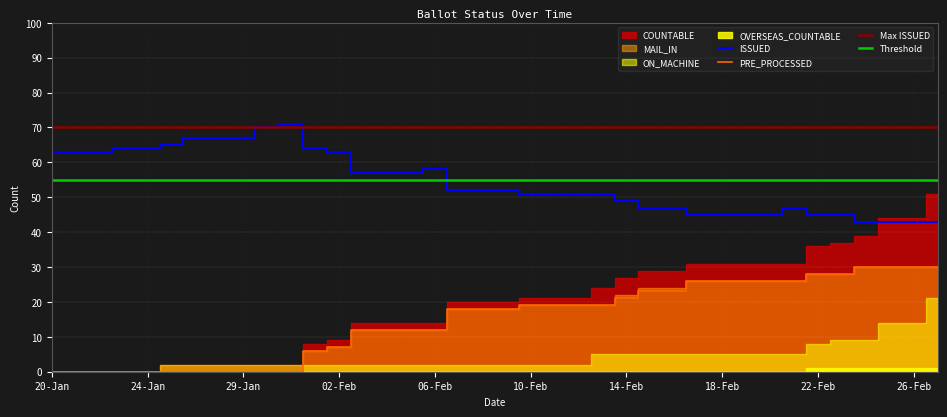

True or false: PRE_PROCESSED and Threshold intersect in this chart.

False